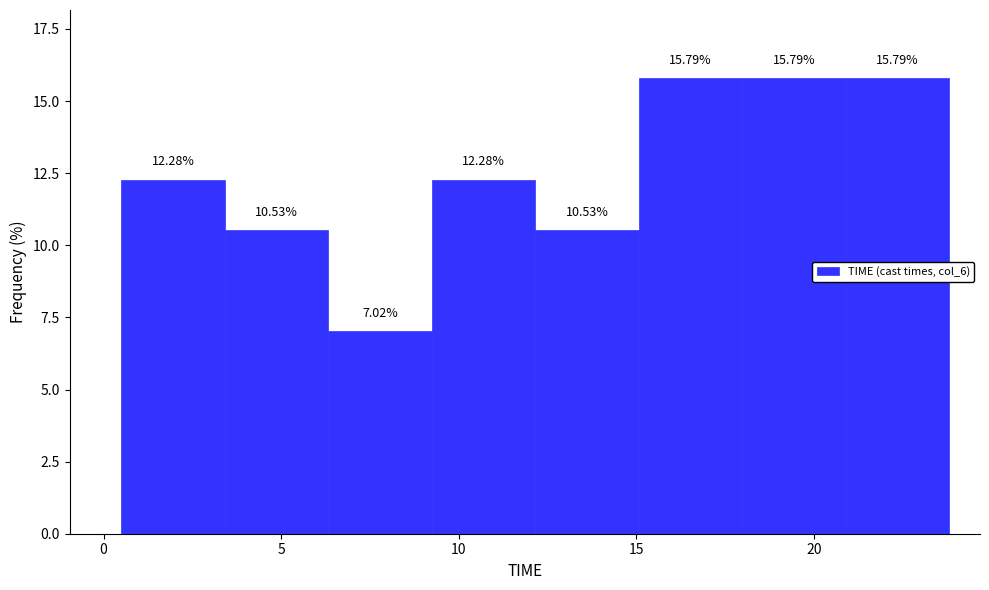

Reading left to right, transcribe this chart: for each bar, give the range it covers on the x-axis and its height. The bar edges are not printed on the chart, so give them approximately, as read against the axis.

0.5 to 3.5: 12.28
3.5 to 6.5: 10.53
6.5 to 9.0: 7.02
9.0 to 12.0: 12.28
12.0 to 15.0: 10.53
15.0 to 18.0: 15.79
18.0 to 21.0: 15.79
21.0 to 24.0: 15.79